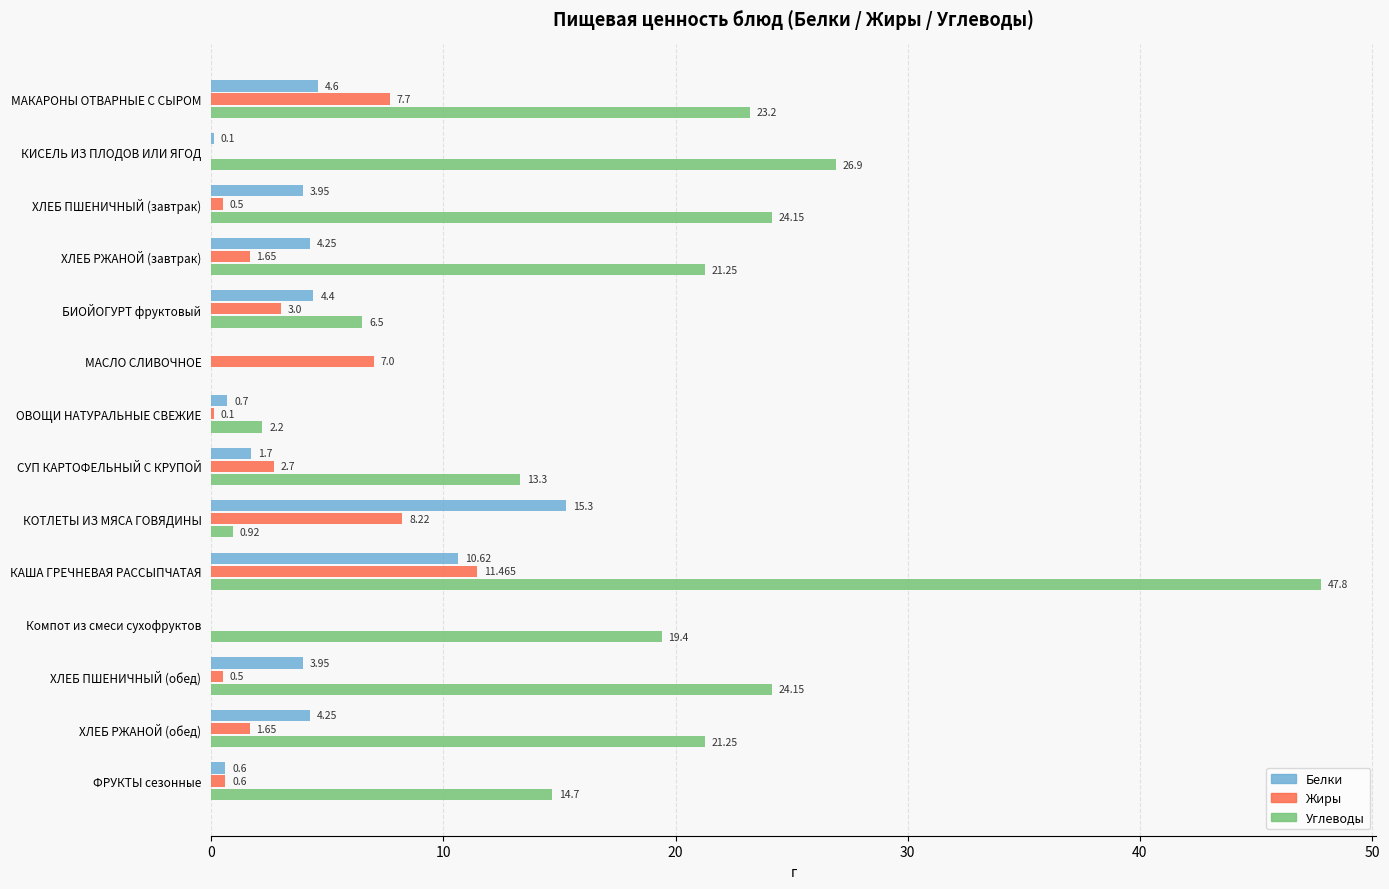

Which label corresponds to the largest value in the chart?

КАША ГРЕЧНЕВАЯ РАССЫПЧАТАЯ